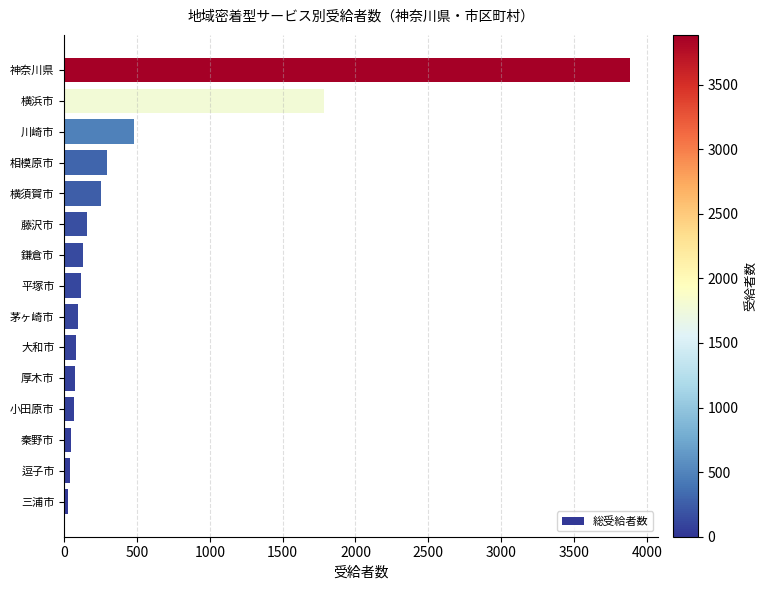

The chart shows a value of 291 at 相模原市. True or false?

True